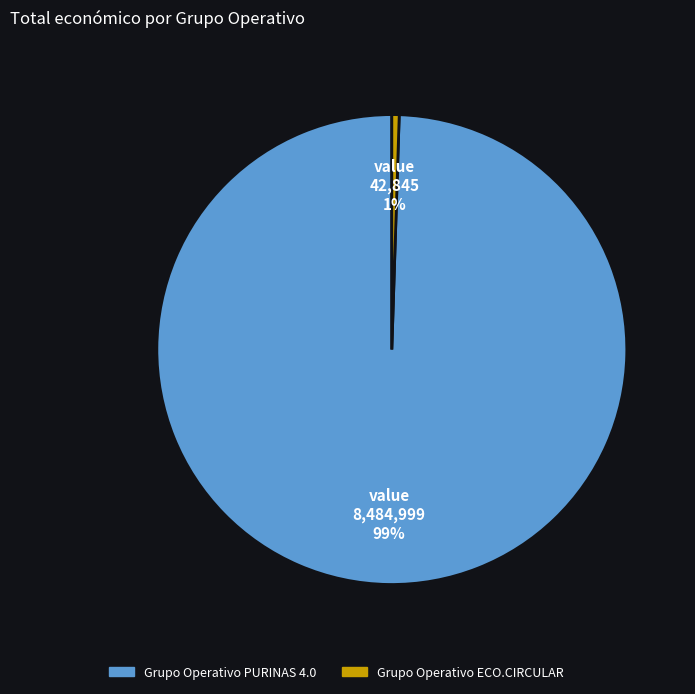

Which category has the smallest portion of the pie?

Grupo Operativo ECO.CIRCULAR